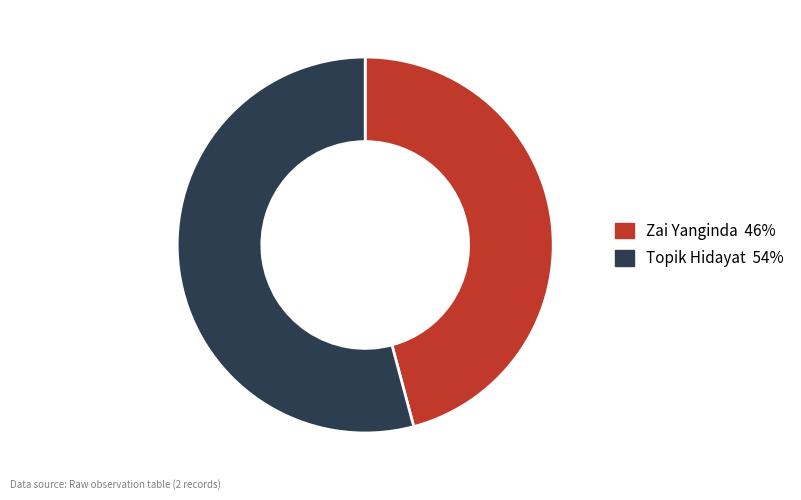

Which has a higher value, Topik Hidayat or Zai Yanginda?

Topik Hidayat